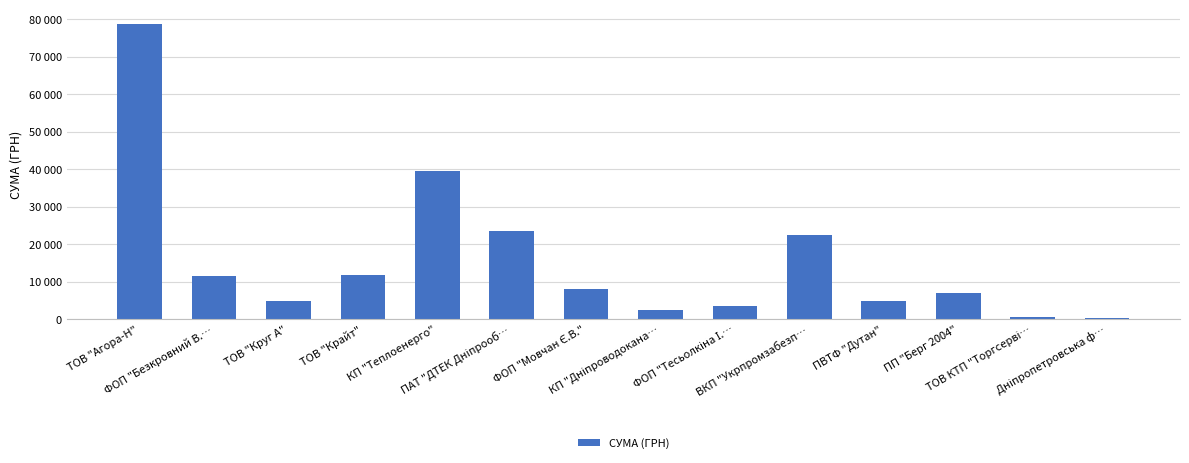

What is the minimum value shown in the chart?

304.0